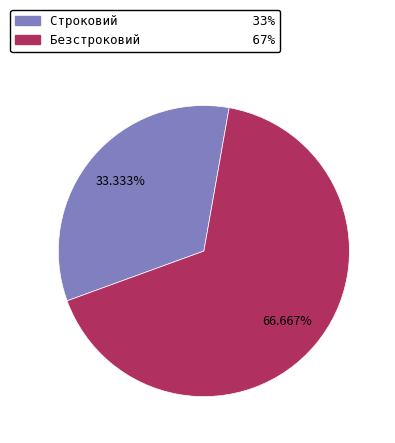

Between Строковий and Безстроковий, which is larger?

Безстроковий